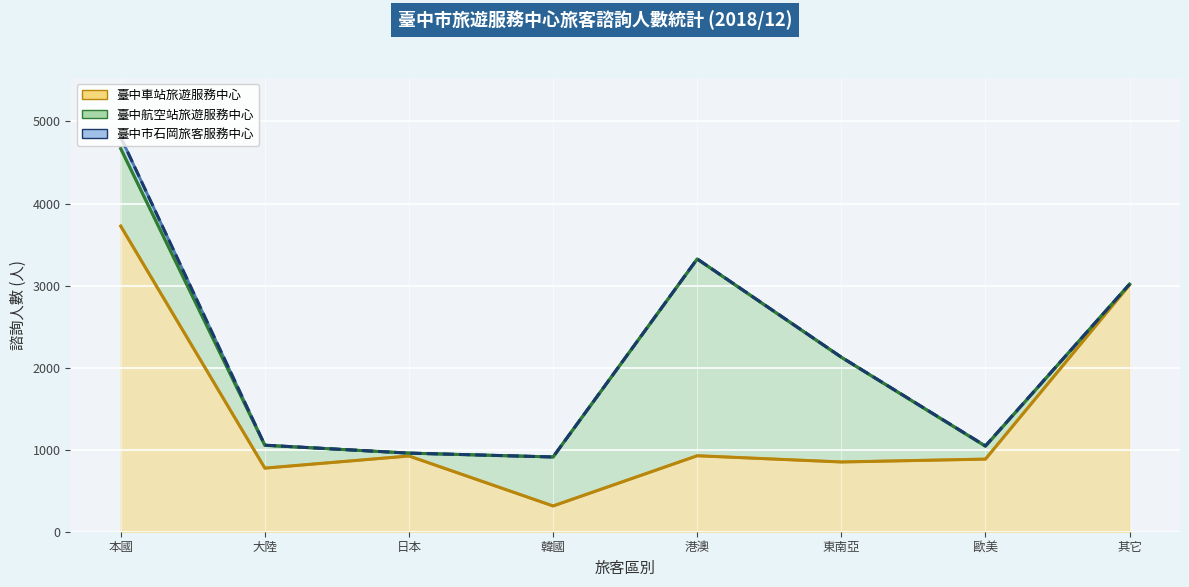

What is the maximum value for 臺中市石岡旅客服務中心?

140